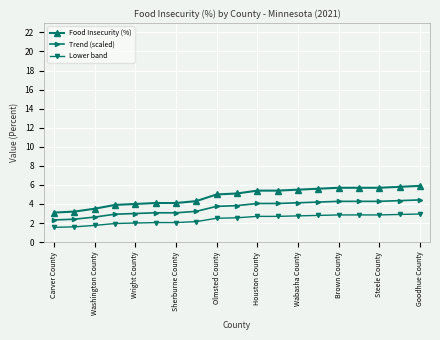

Which series has the largest total across all categories?

Food Insecurity (%)